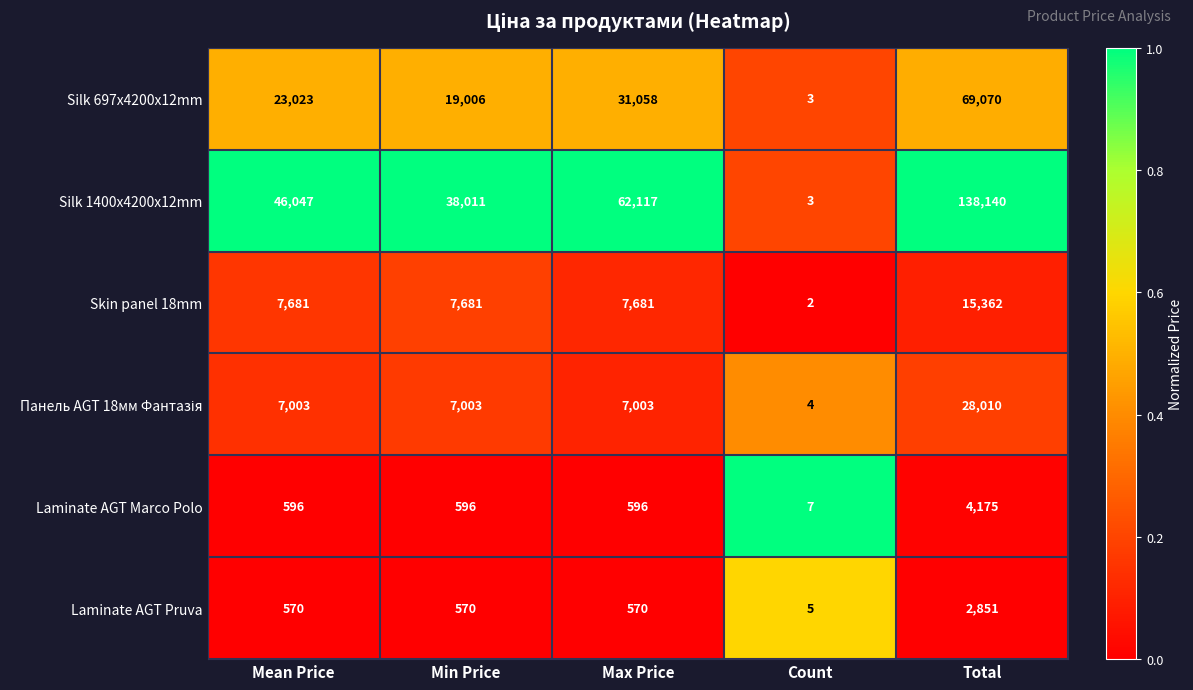

Which series has the largest range (max minus min)?

Silk 1400x4200x12mm